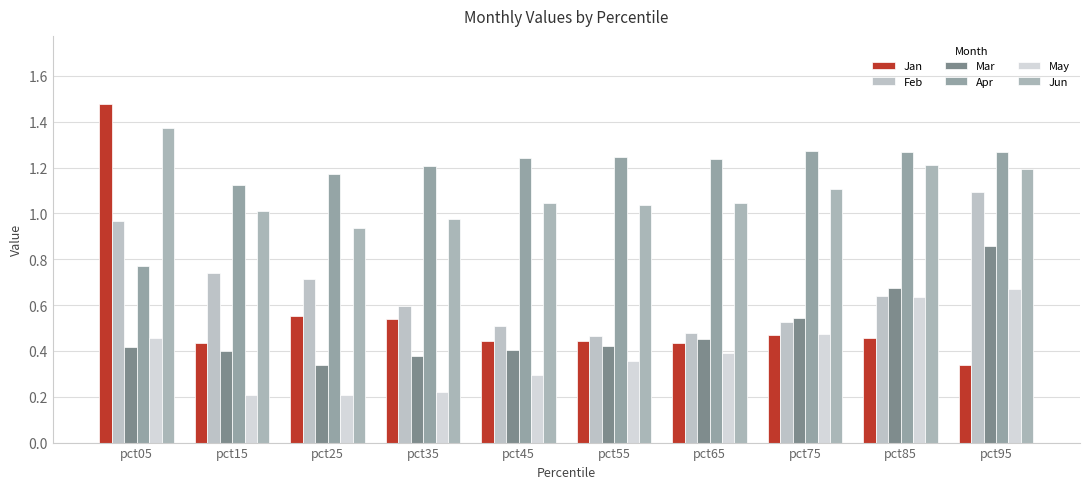

Which category has the lowest value in the Apr series?

pct05